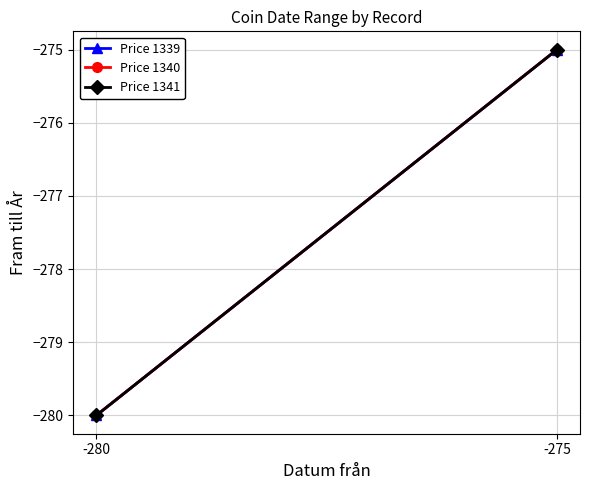

How many lines are shown in the chart?

3